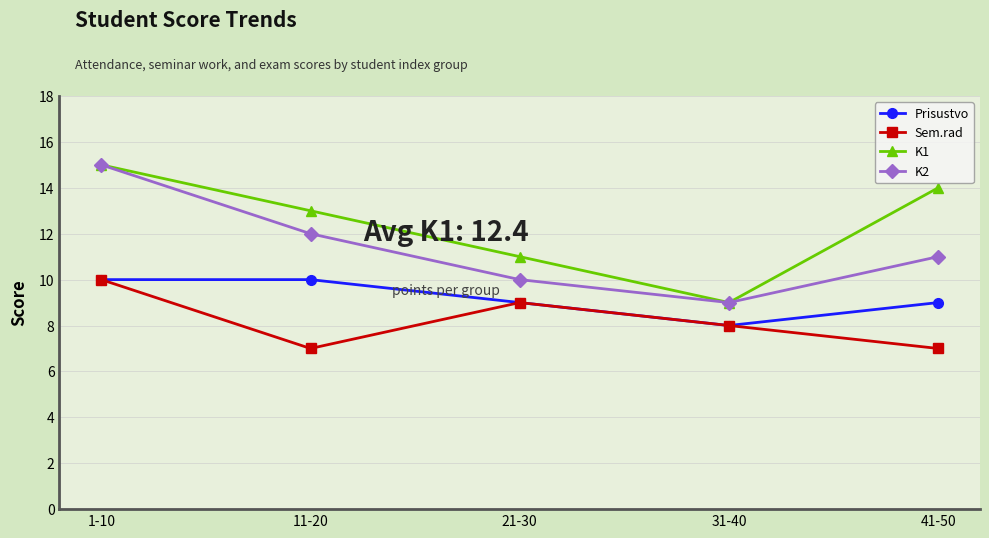

What is the label of the 1st point from the left?

1-10